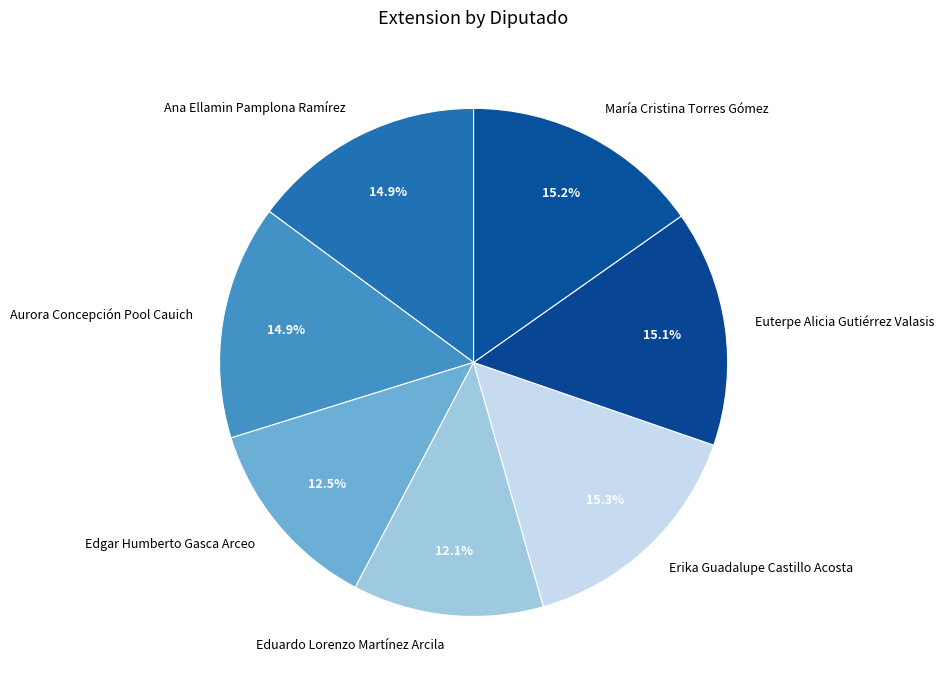

What is the ratio of the value at María Cristina Torres Gómez to the value at Aurora Concepción Pool Cauich?

1.0